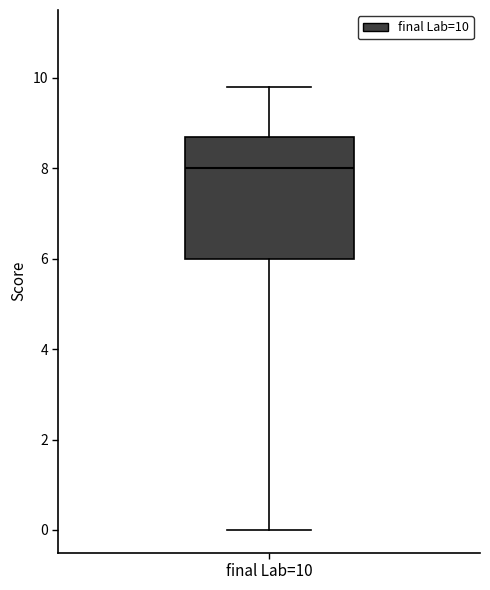

Transcribe this box plot: give where the median line is, the range the box spans, and where the two whiskers end, as read against the y-axis. The values are not printed on the chart, so give them approximately, as read against the axis.

median 8.0, box 6.0 to 8.8, whiskers 0.0 to 9.8